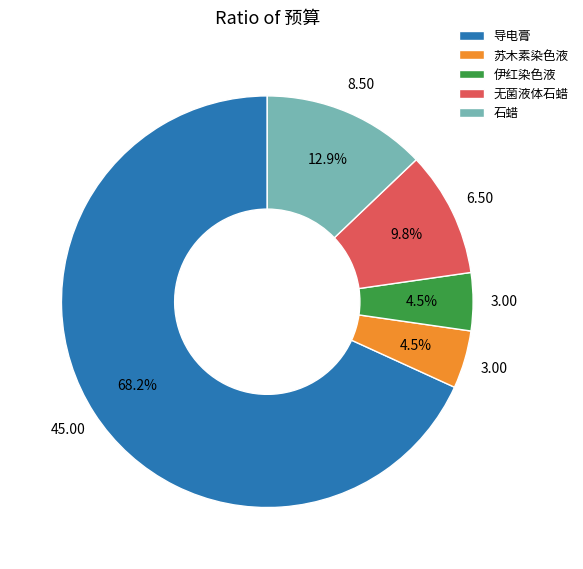

Approximately how many times larger is the value at 无菌液体石蜡 compared to 苏木素染色液?

2.2